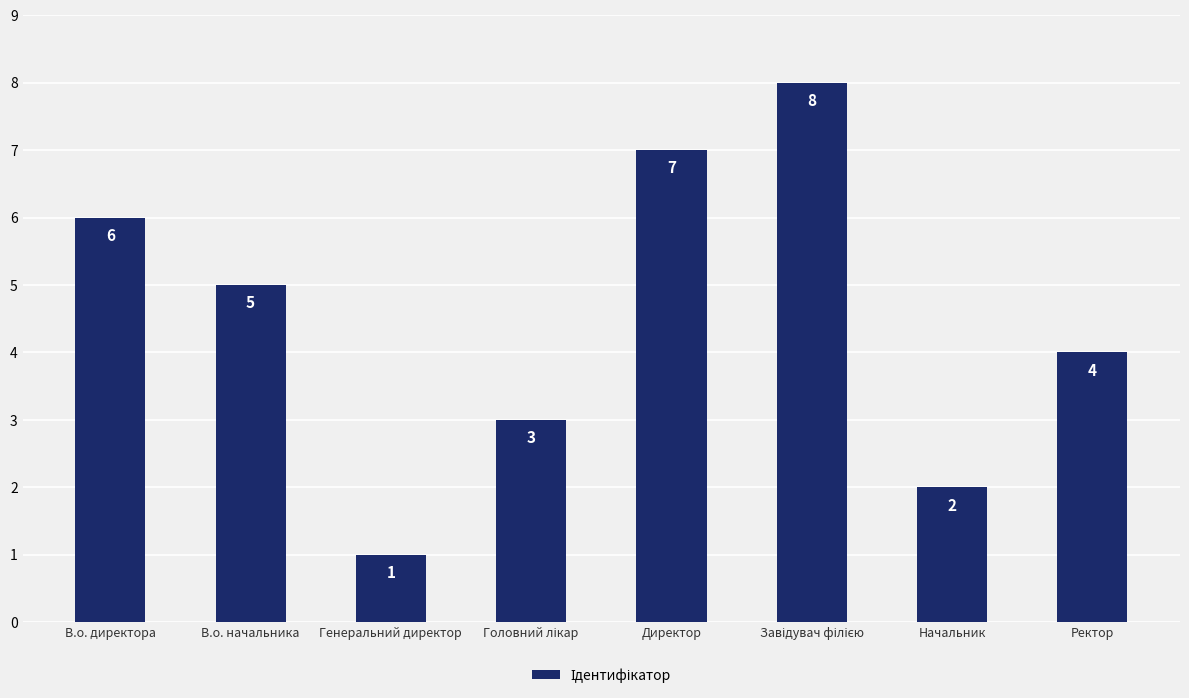

Between В.о. начальника and Генеральний директор, which is larger?

В.о. начальника